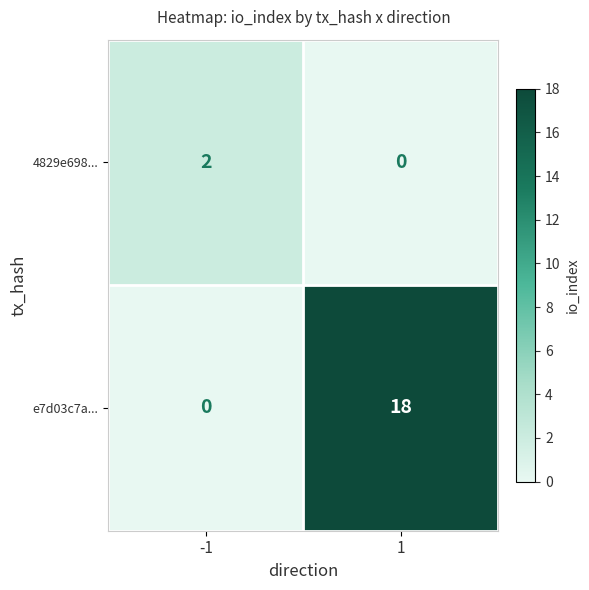

How many series are shown in this chart?

2